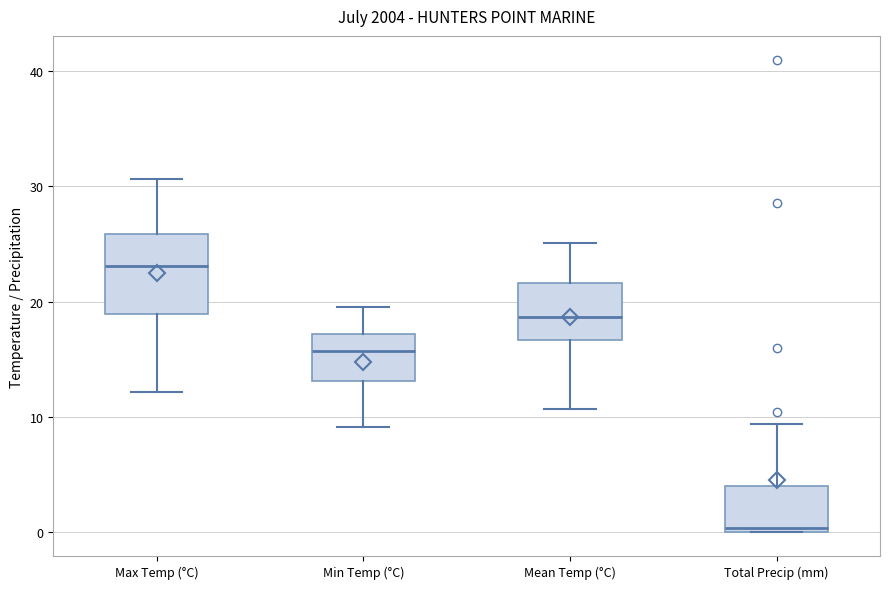

Comparing the boxes themselves (not the whiskers), which one is the tallest?

Max Temp (°C)